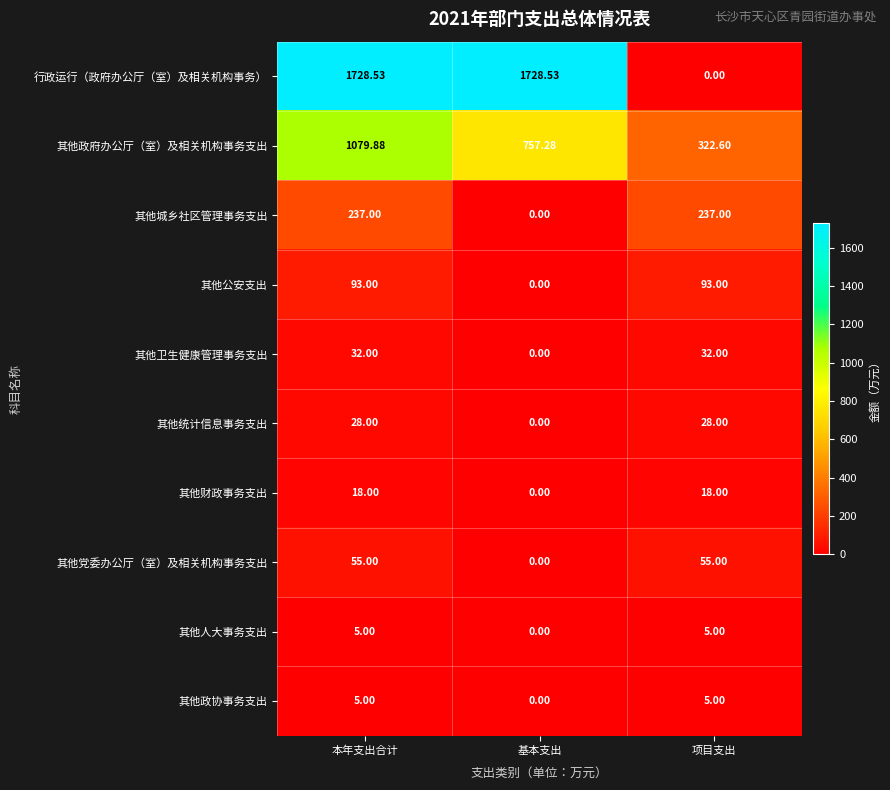

How many distinct data groups are displayed?

10